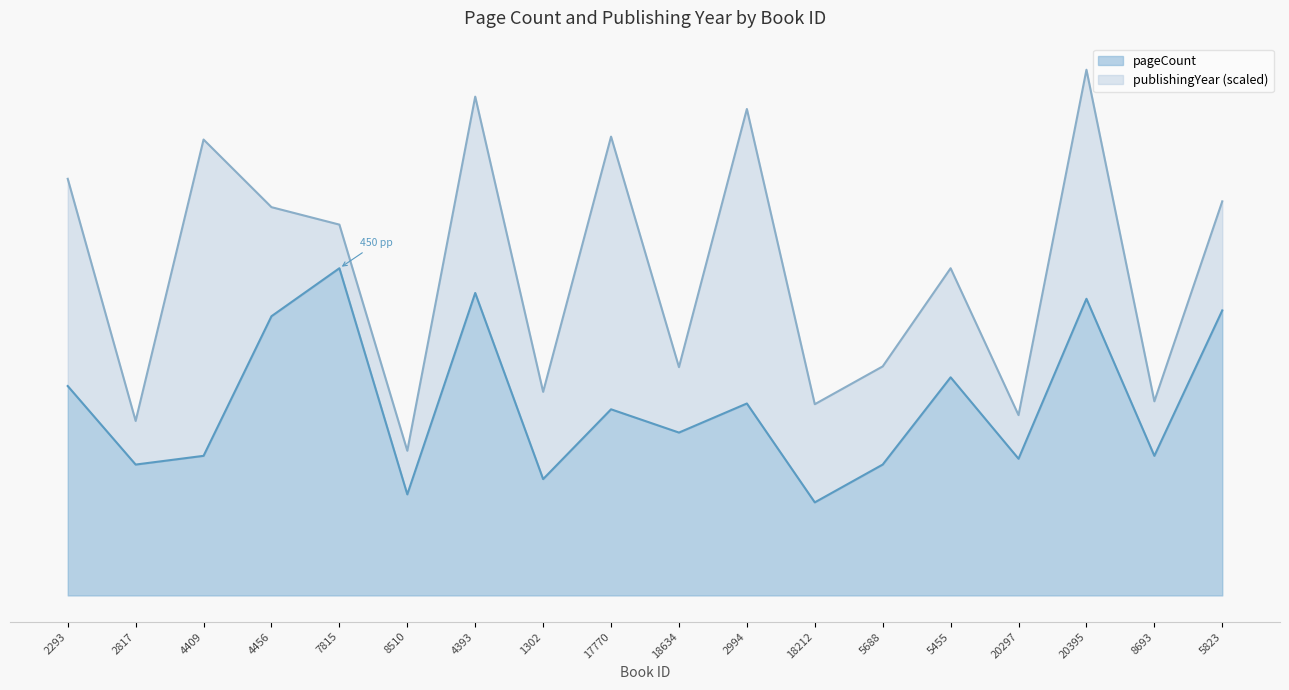

Where is the first local maximum?

7815